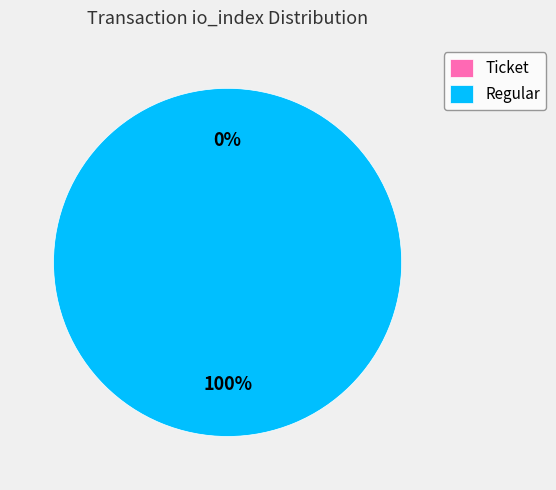

Which category has the biggest portion of the pie?

Regular (io_index=8)